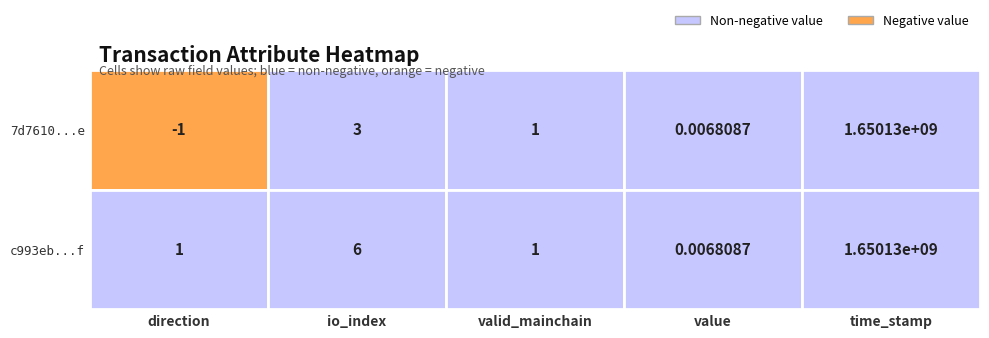

At which category is the sum across all series the highest?

4